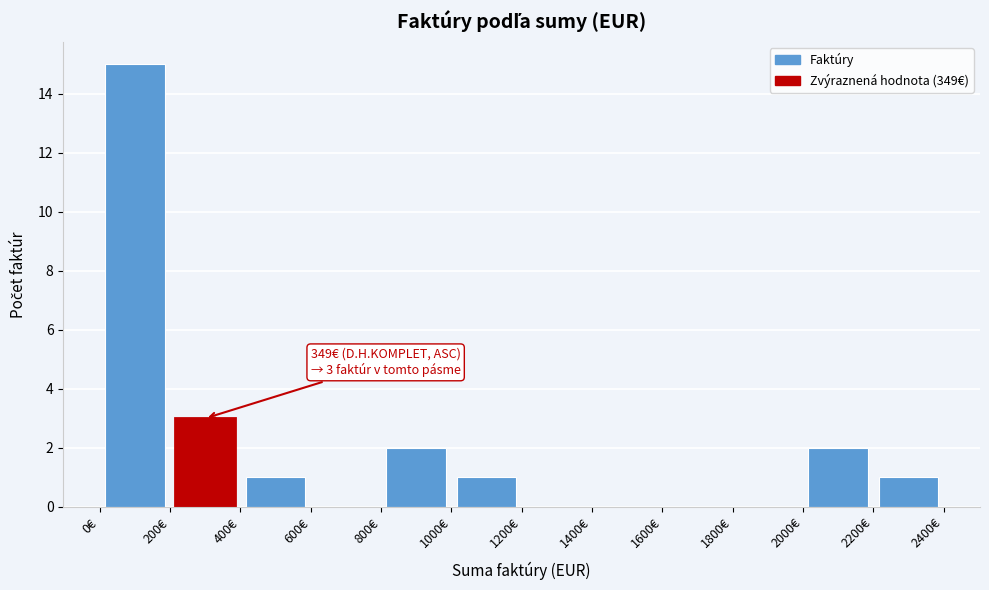

Over which range of the x-axis is the bar tallest?

0 to 200